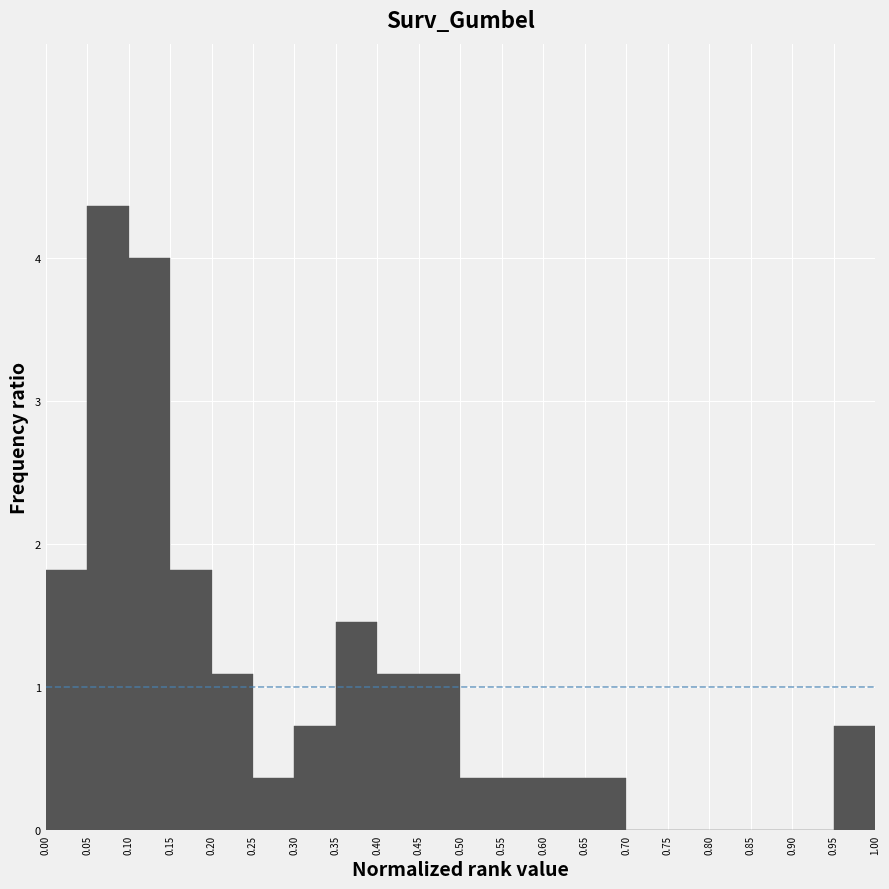

How tall is the bar that spans 0.35 to 0.40 on the x-axis? The values are not printed on the chart, so give them approximately, as read against the axis.

1.5